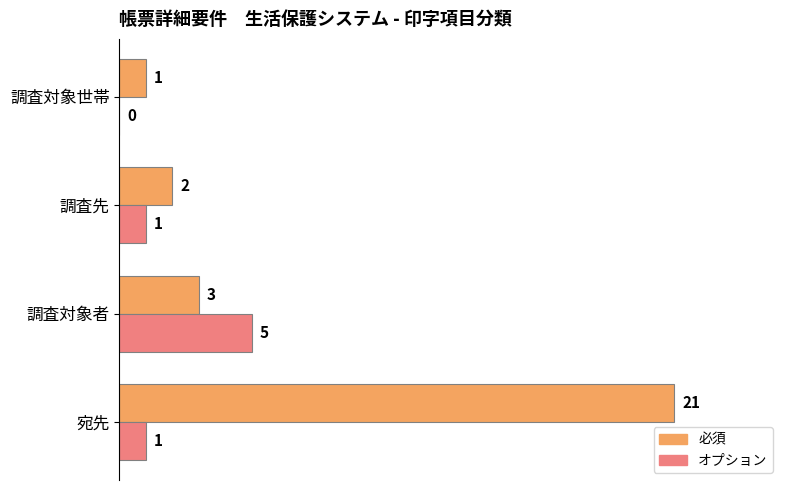

True or false: 必須 has a value of 13 at 宛先.

False